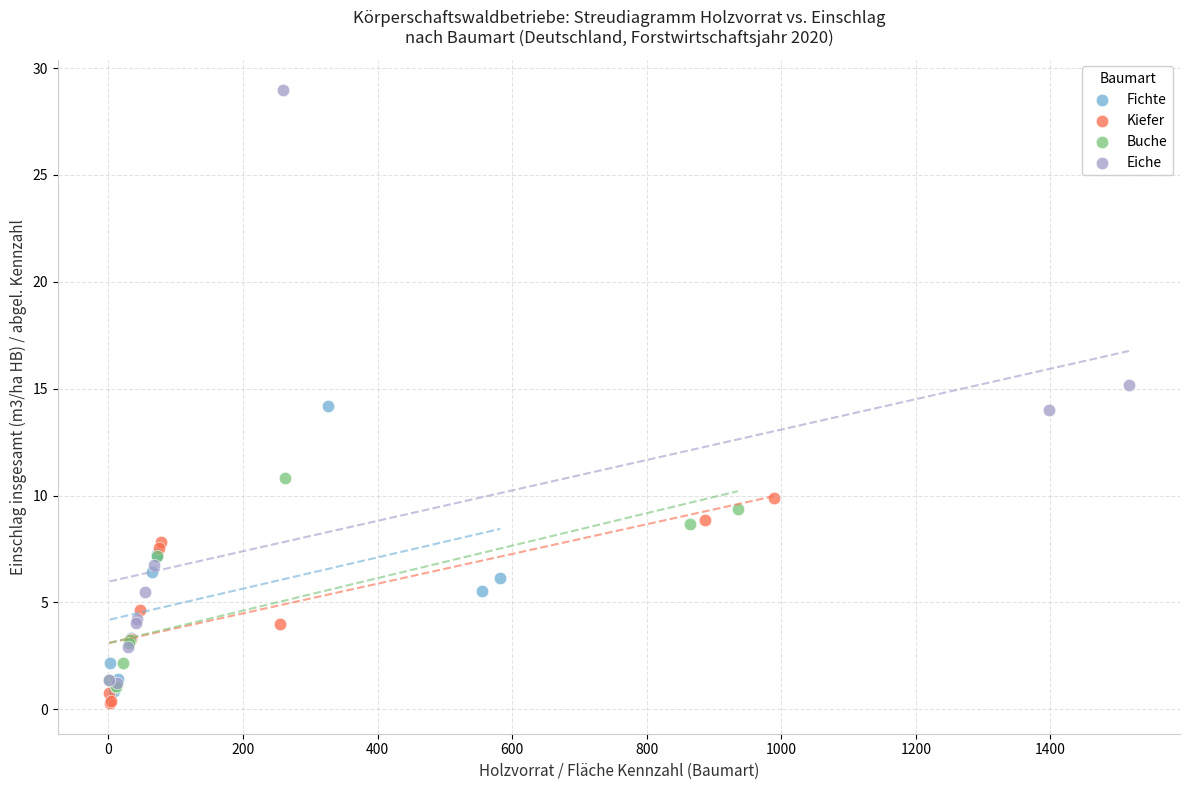

Which series reaches the maximum Y coordinate?

Eiche